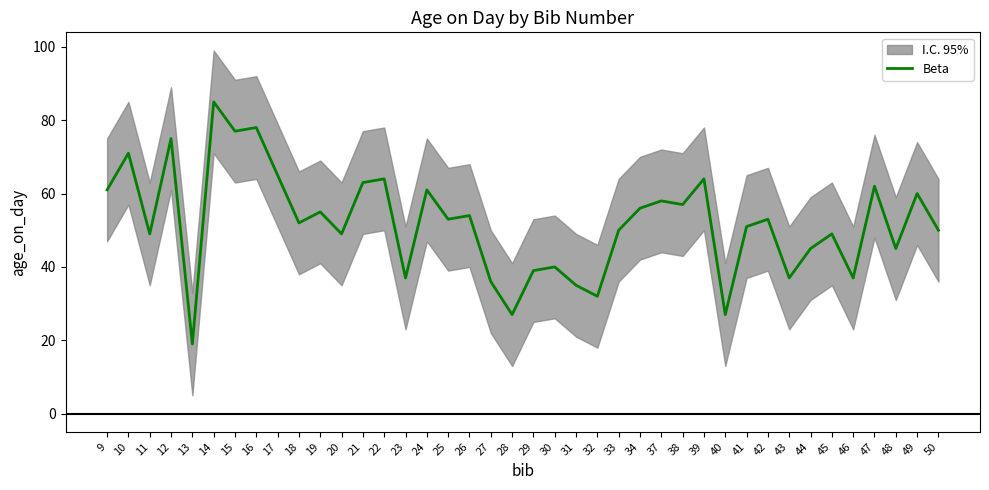

Read the value at 43, to the nearest 5.

35